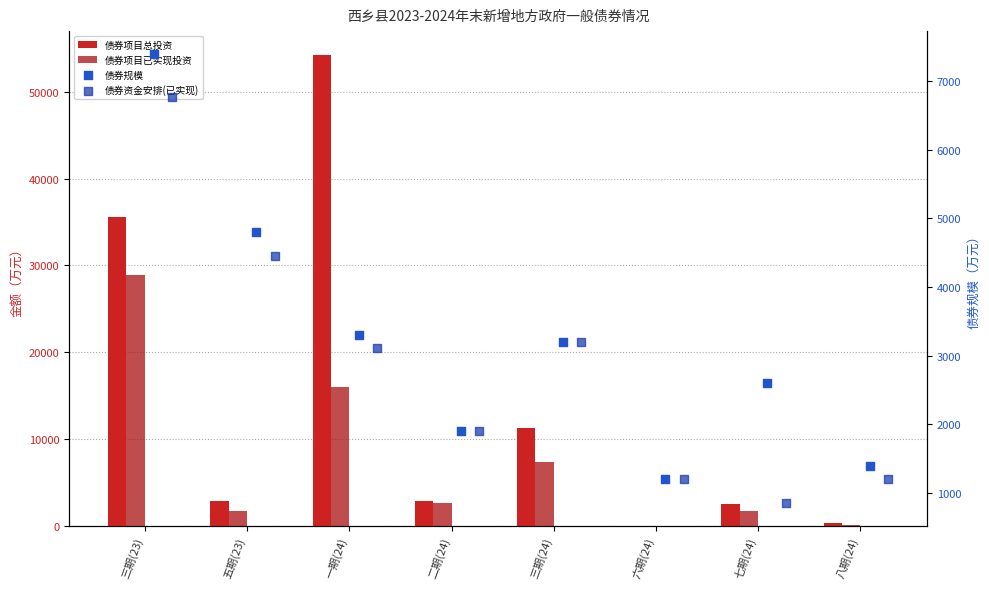

At how many categories does at least one series exceed 32227?

2